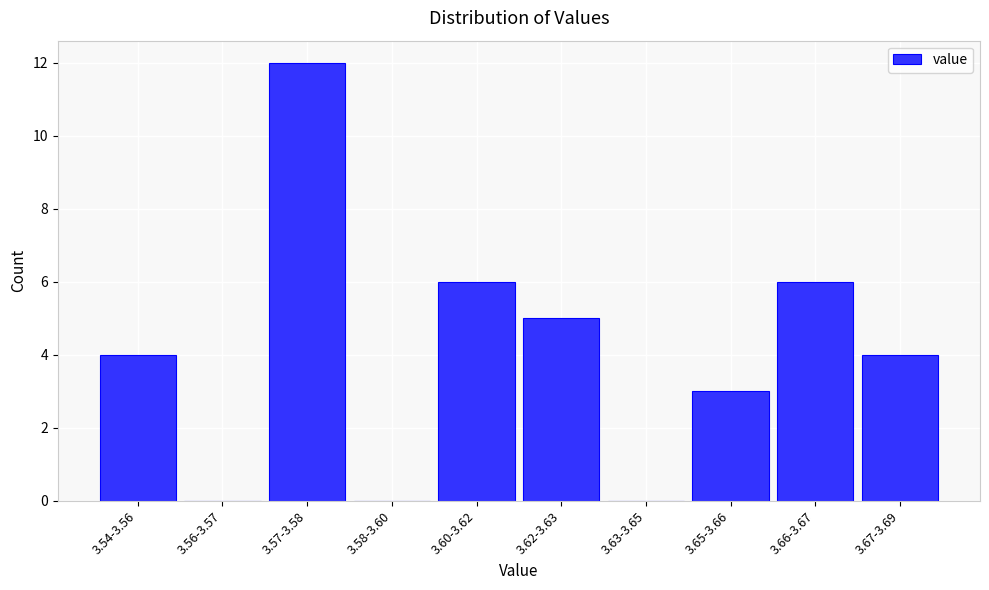

Reading left to right, extract all data points from this chart.

3.54-3.56=4	3.56-3.57=0	3.57-3.58=12	3.58-3.60=0	3.60-3.62=6	3.62-3.63=5	3.63-3.65=0	3.65-3.66=3	3.66-3.67=6	3.67-3.69=4